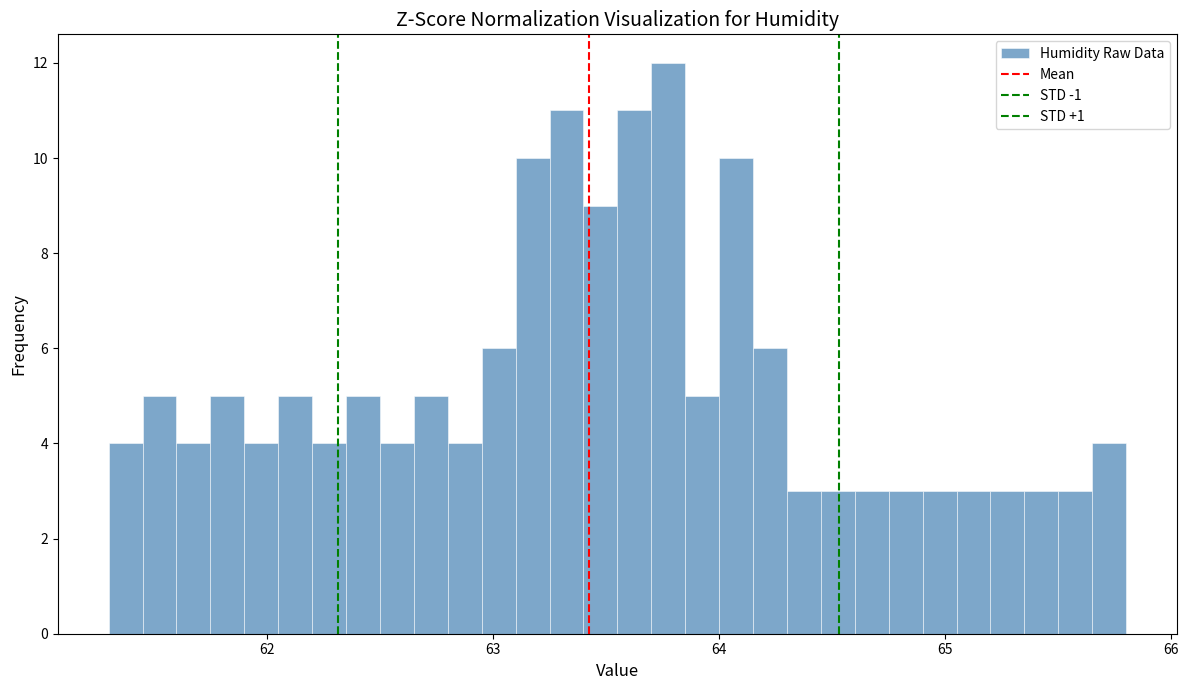

Read against the x-axis, roughly where is the centre of the tallest bar?

63.8